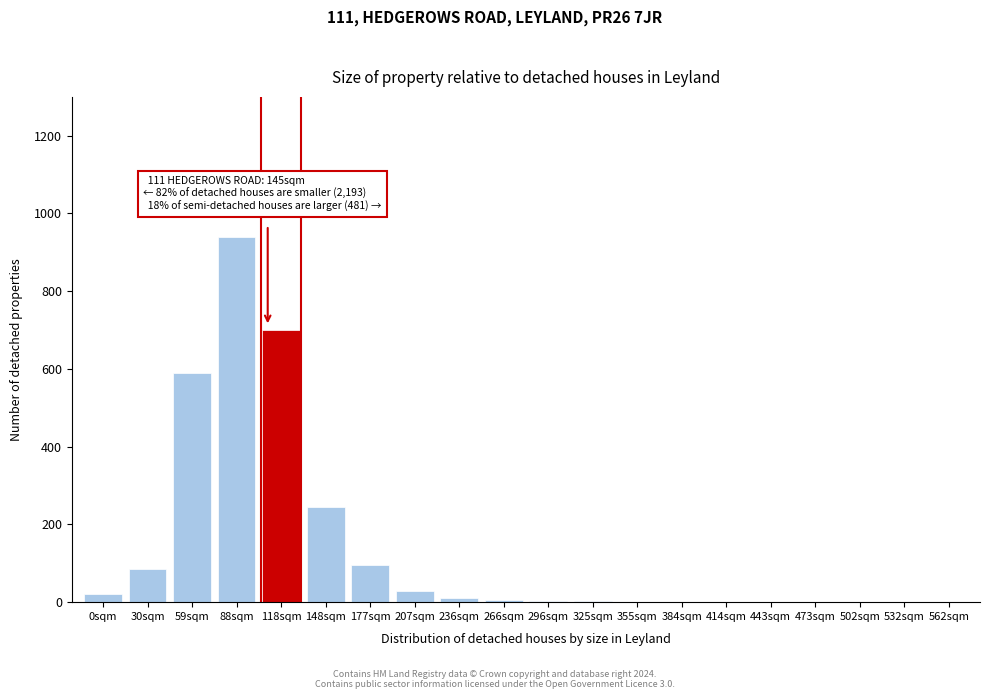

The chart shows a value of 30 at 207sqm. True or false?

True